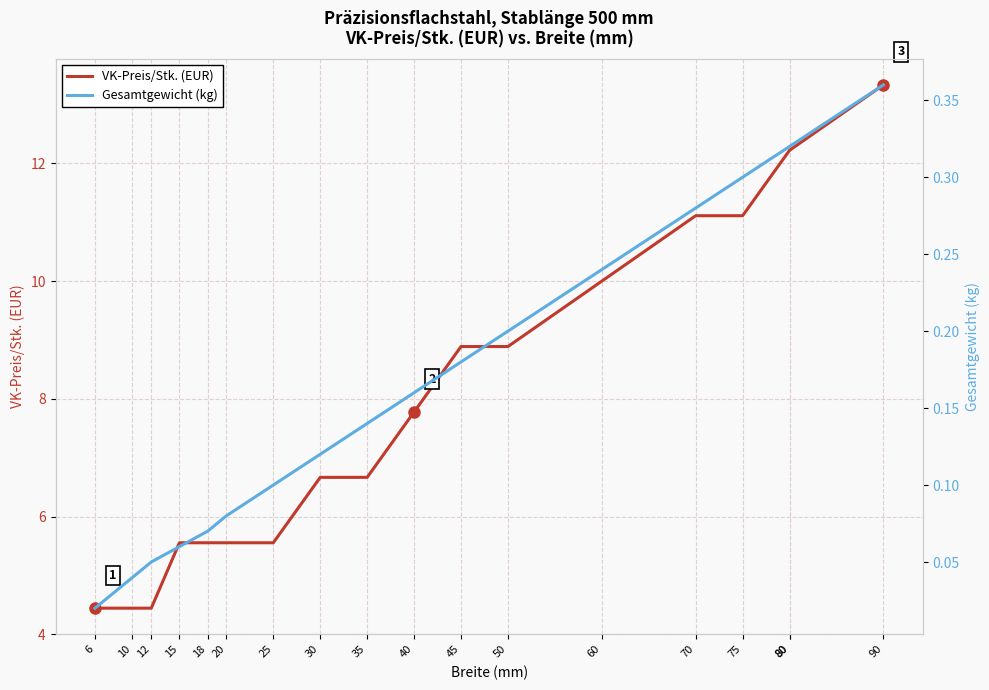

Is the value of Gesamtgewicht (kg) at 60 greater than the value of VK-Preis/Stk. (EUR) at 35?

No